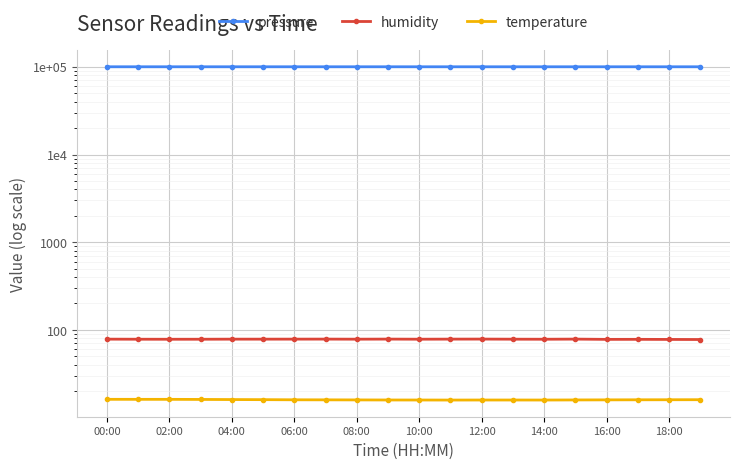

What is the sum of all temperature values?

319.2